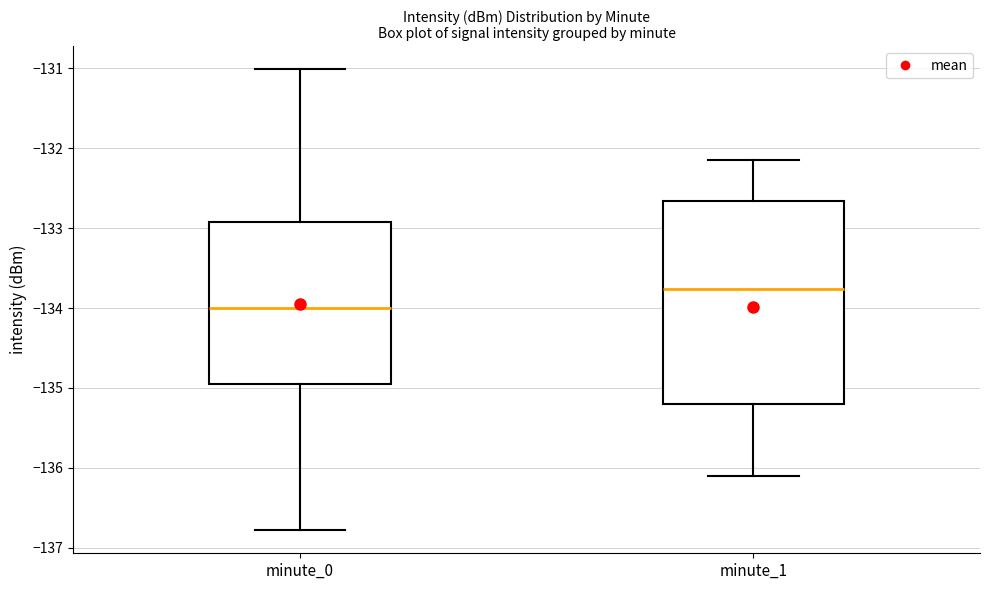

Which box's median line is the highest?

minute_1